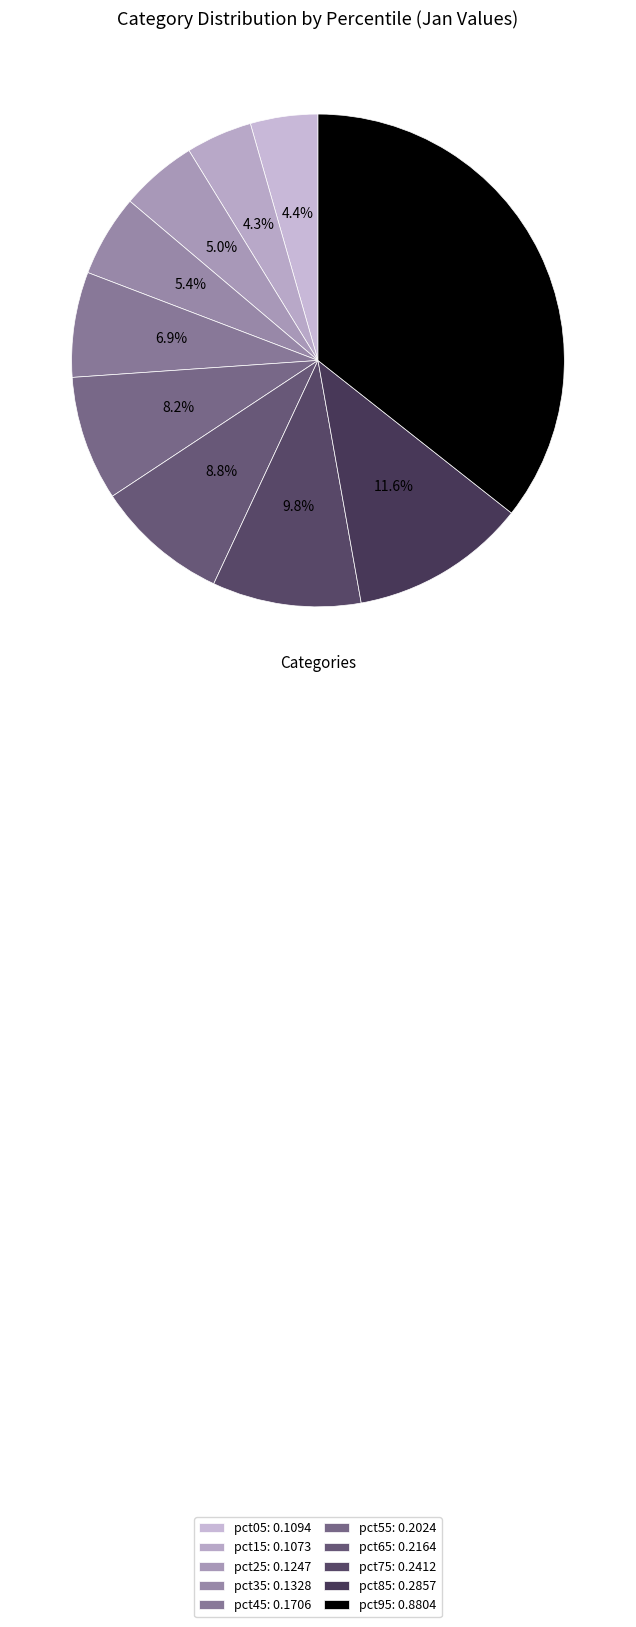

To the nearest percent, what percentage of the pie is pct15?

4%